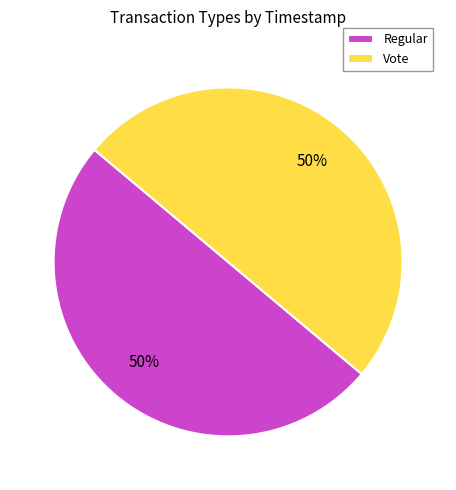

Do Regular and Vote together represent more than half of the pie?

Yes